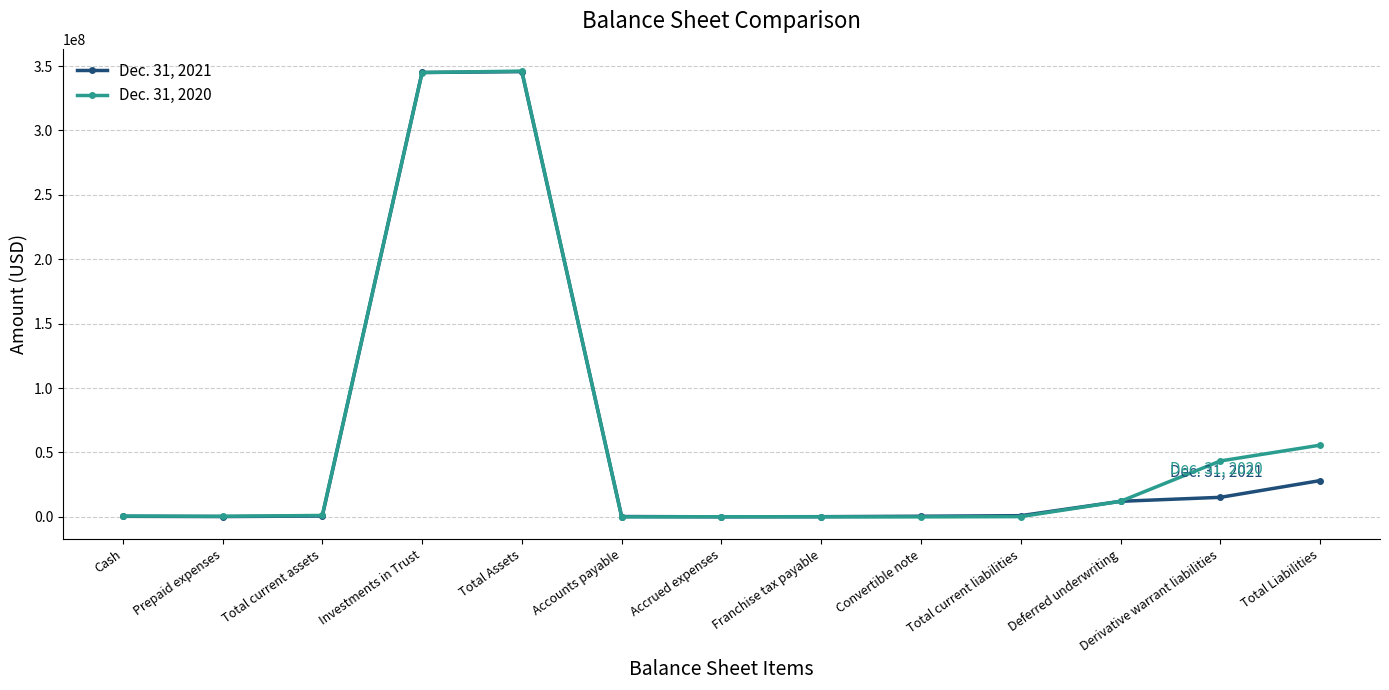

What is the sum of all Dec. 31, 2020 values?

804805370